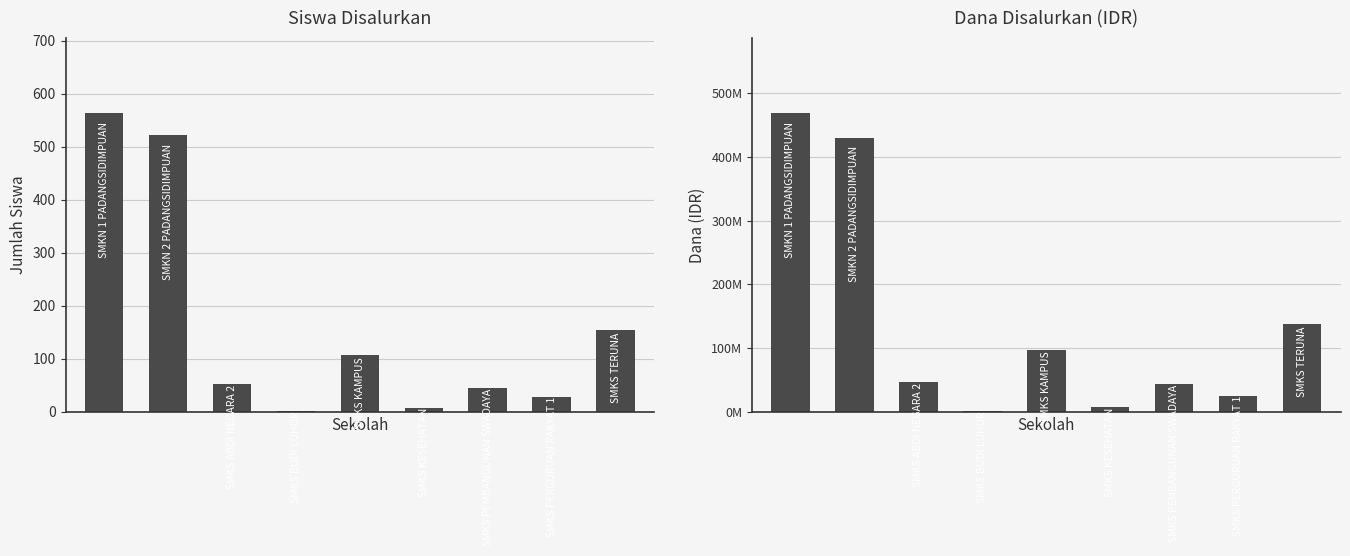

What is the difference between the Dana Disalurkan values at 2 and 4?

51000000